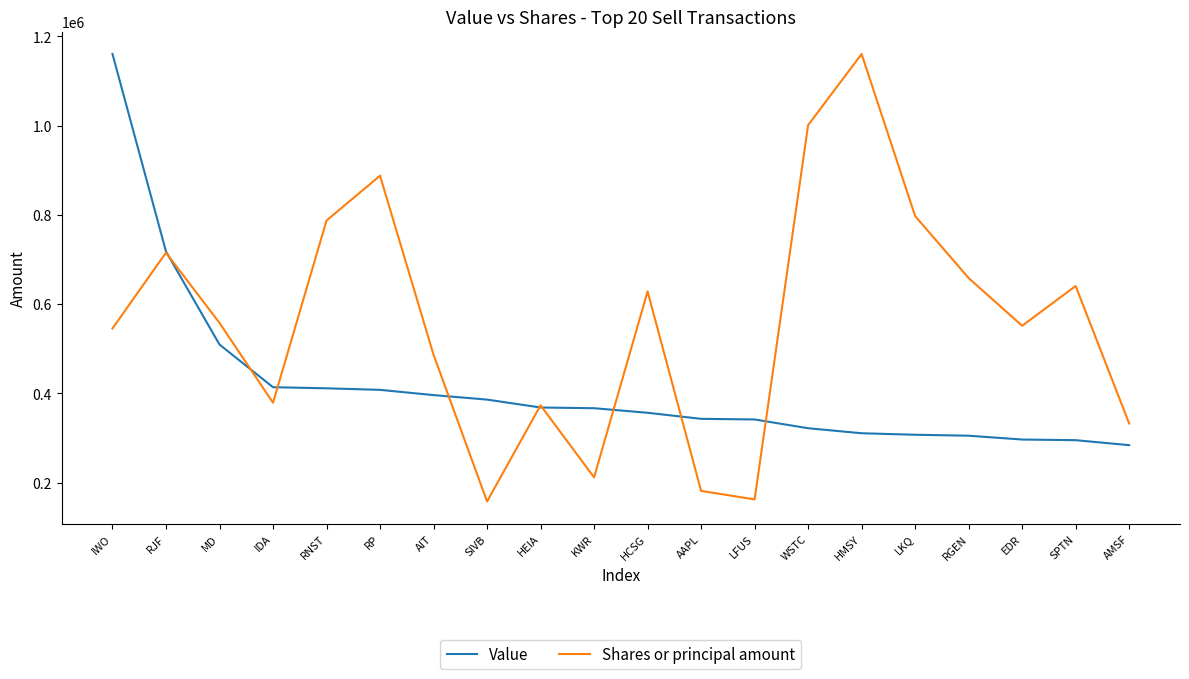

What position from the right is LFUS?

8